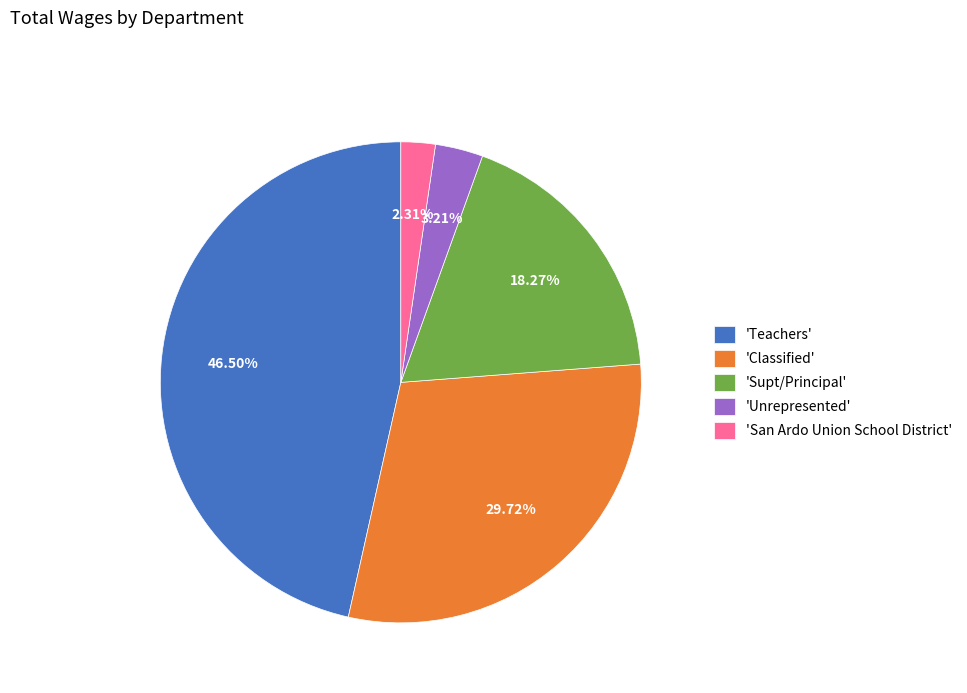

Which slice is the smallest?

'San Ardo Union School District'